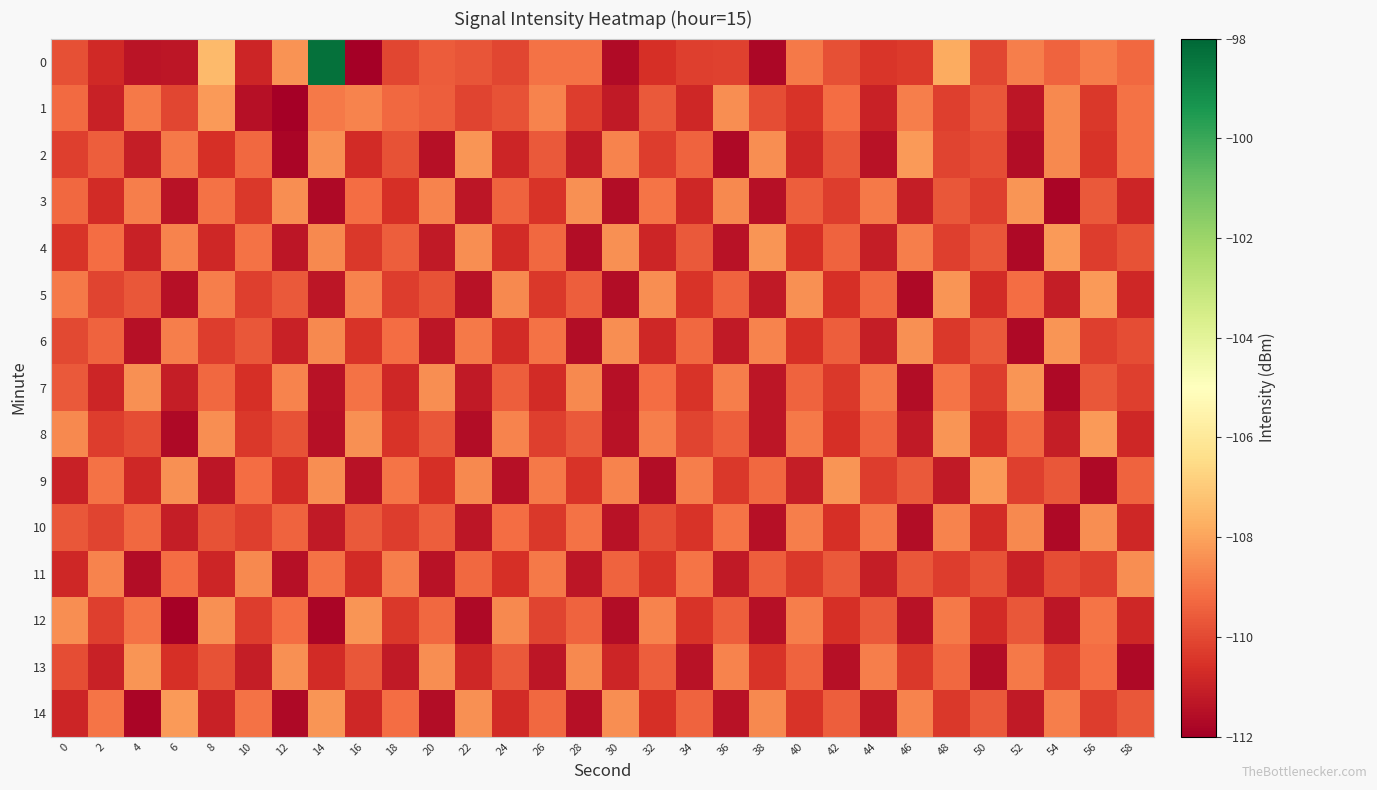

Rank the series at 44 from lowest to highest value.

2, 14, 4, 6, 11, 1, 0, 9, 12, 8, 5, 3, 7, 10, 13